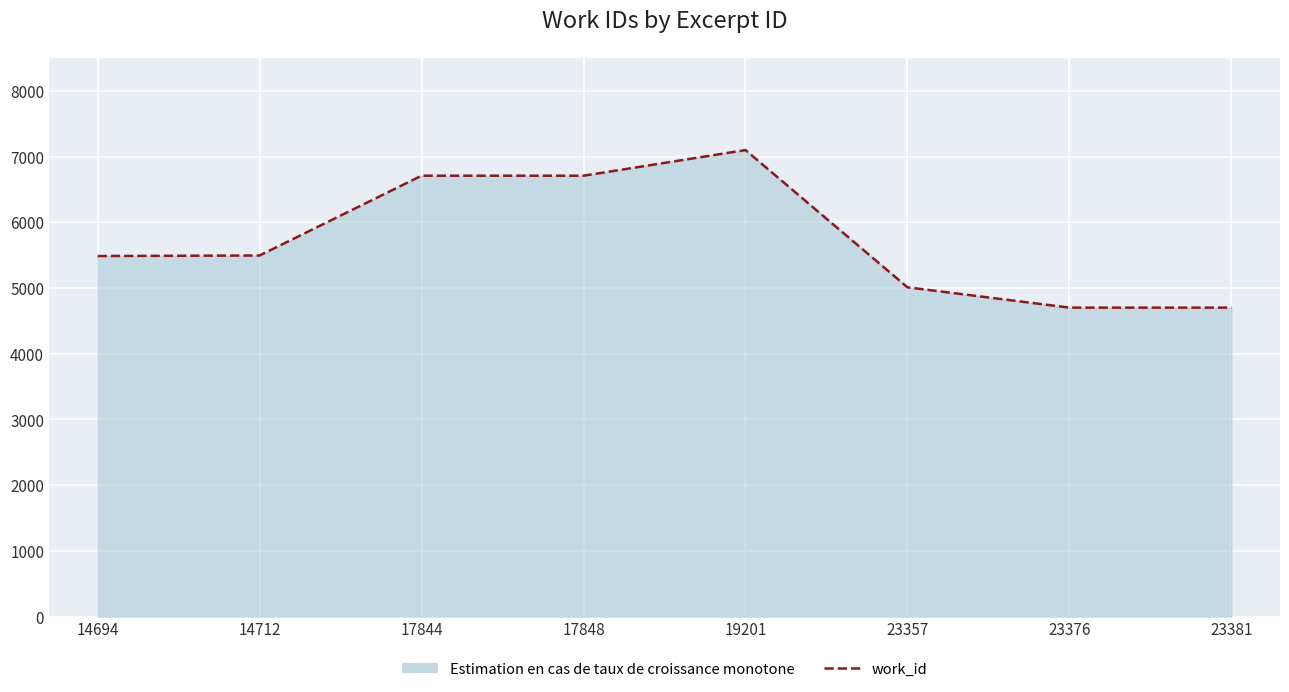

What is the smallest value displayed?

4702